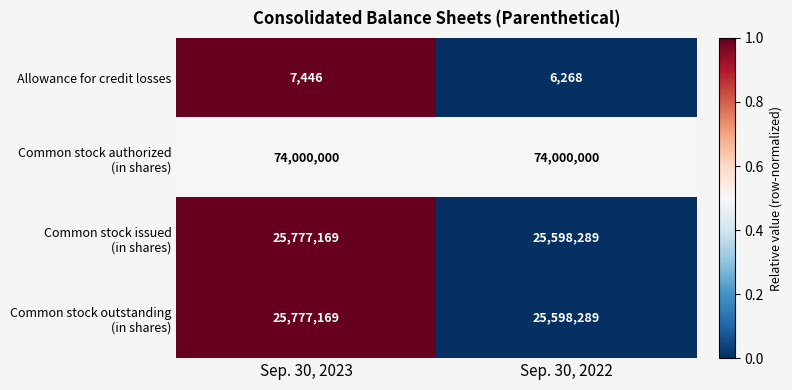

What is the difference between the highest and lowest values at Sep. 30, 2022?

73993732